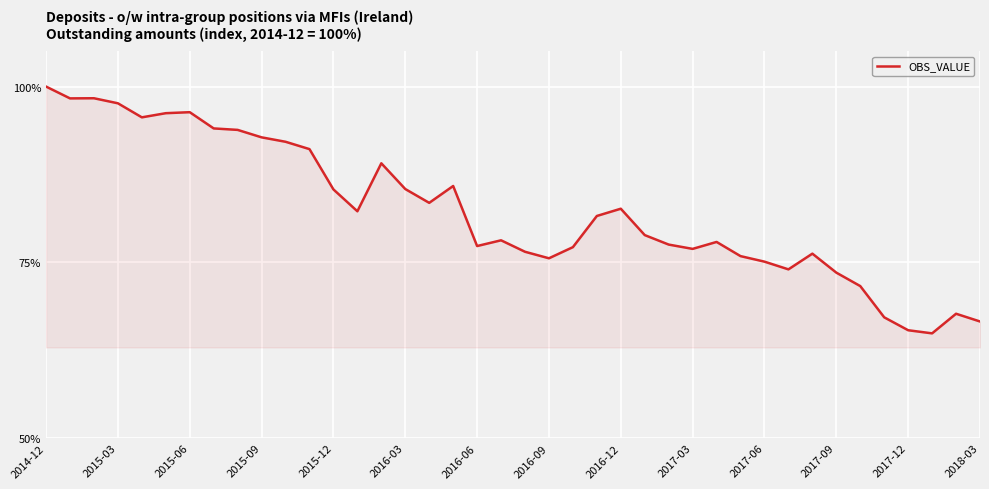

What is the greatest value displayed?

100.0